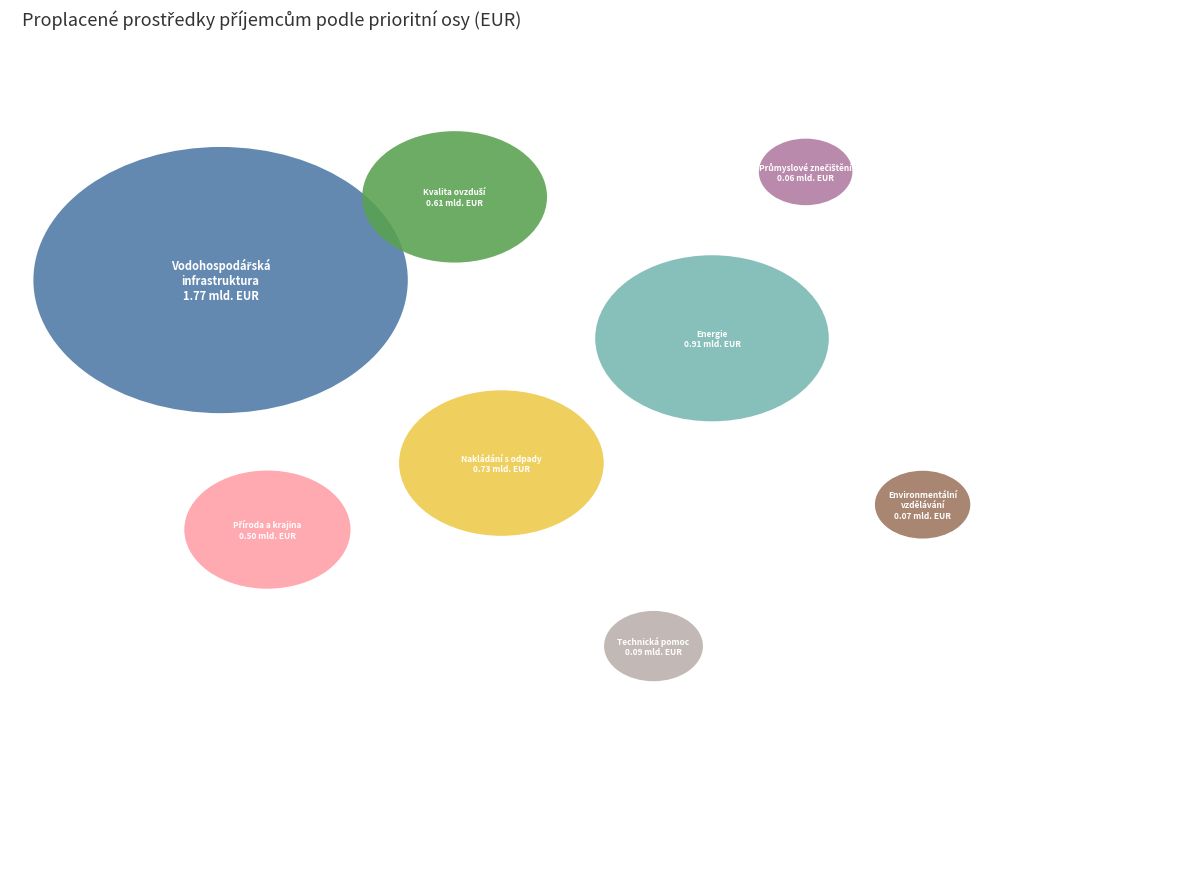

To the nearest percent, what portion does Technická pomoc represent?

2%